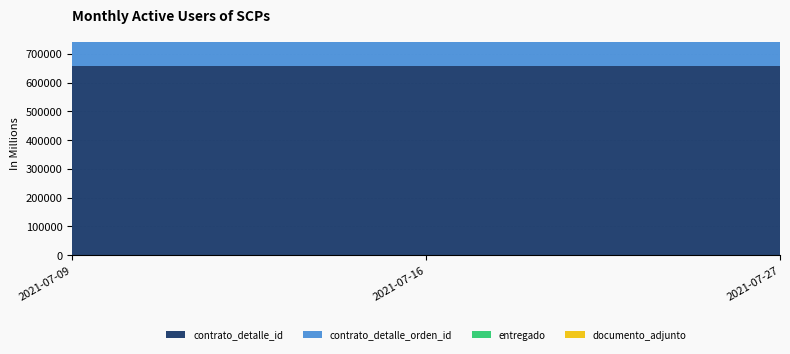

Reading left to right, what are all the values shown in this chart?

contrato_detalle_id: 658056	658056	658056
contrato_detalle_orden_id: 82137	82137	82137
entregado: 1	1	1
documento_adjunto: 1	1	1